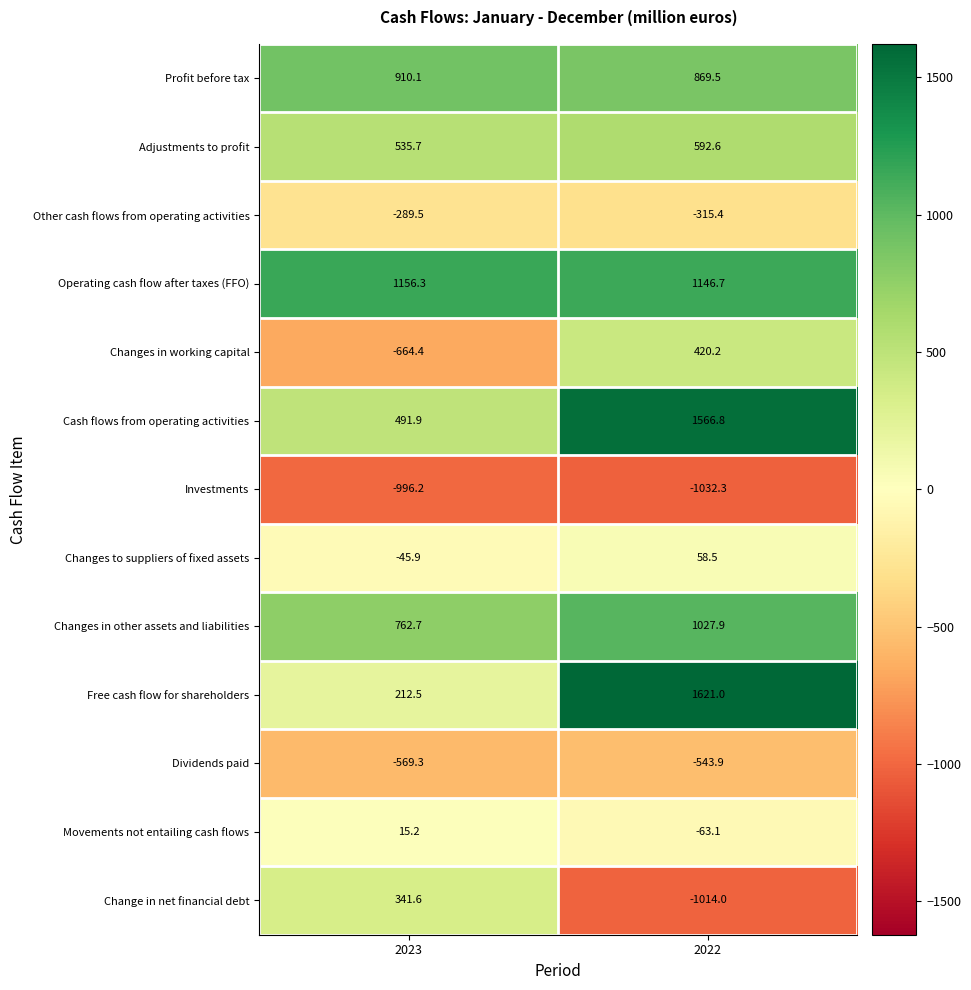

Which series has the largest range (max minus min)?

Free cash flow for shareholders